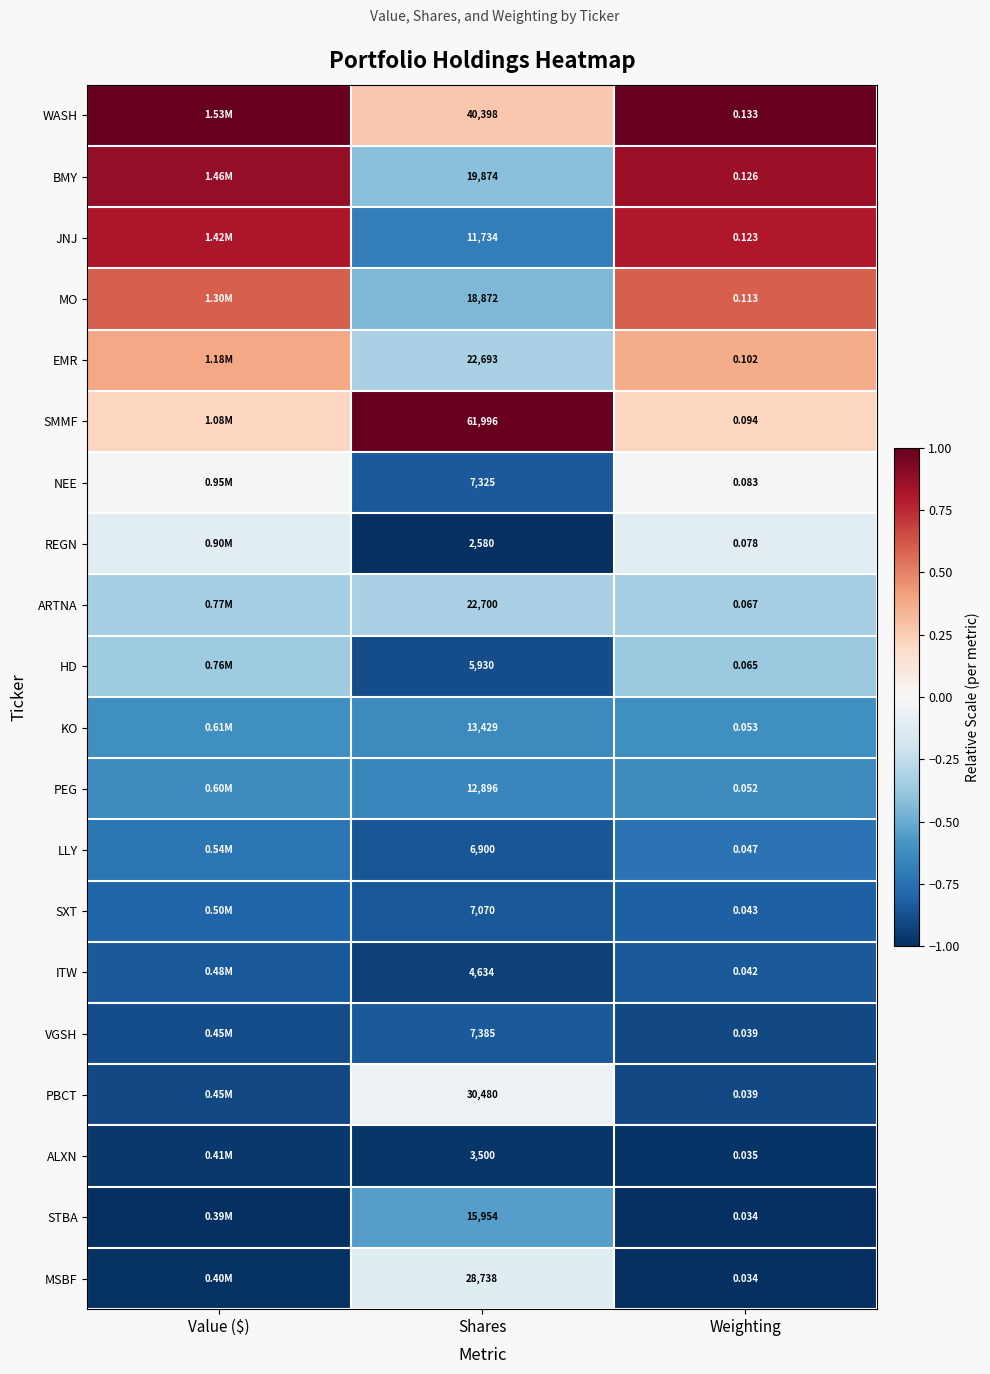

What is the total value across all series at Weighting?

1.4